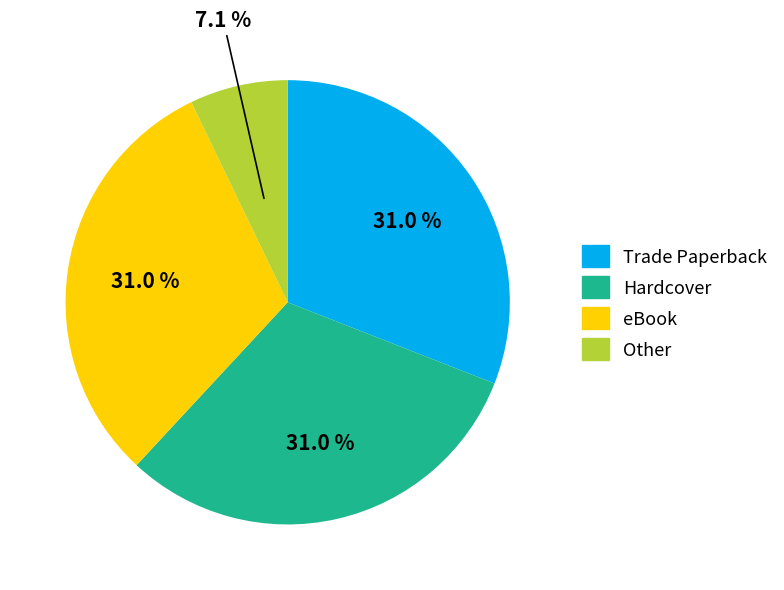

What is the smallest slice in the pie chart?

Other